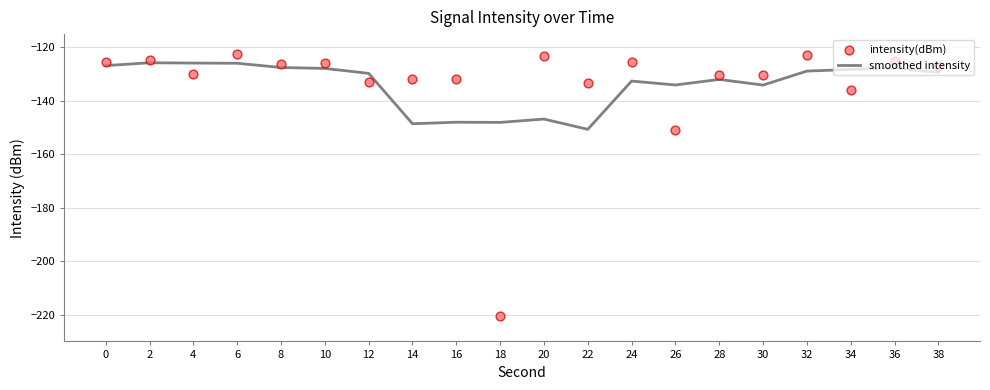

At how many categories does at least one series exceed -147?

19